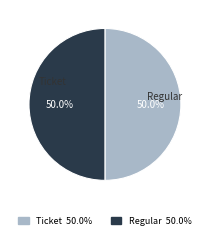

To the nearest percent, what is the average slice percentage?

50%